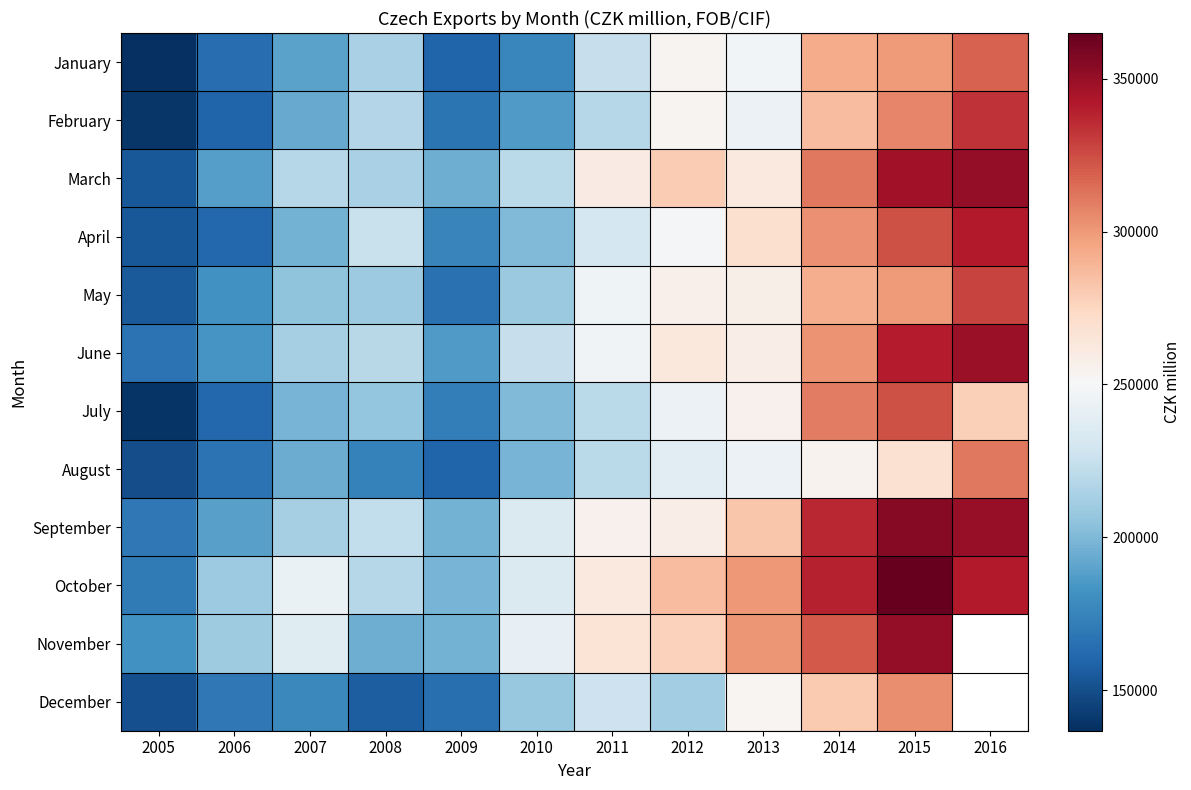

The October series shows 170495.0 at 2005. True or false?

True